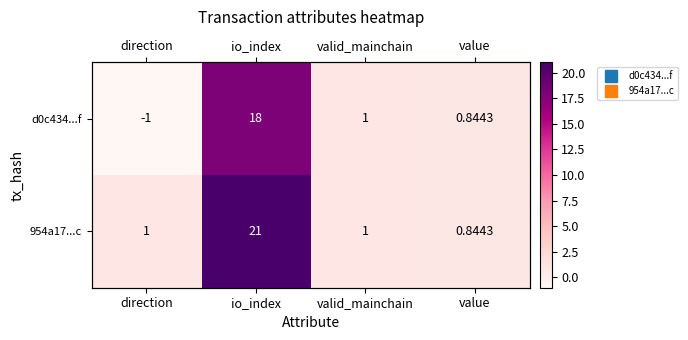

Is the value of d0c434...f at value greater than the value of 954a17...c at direction?

No